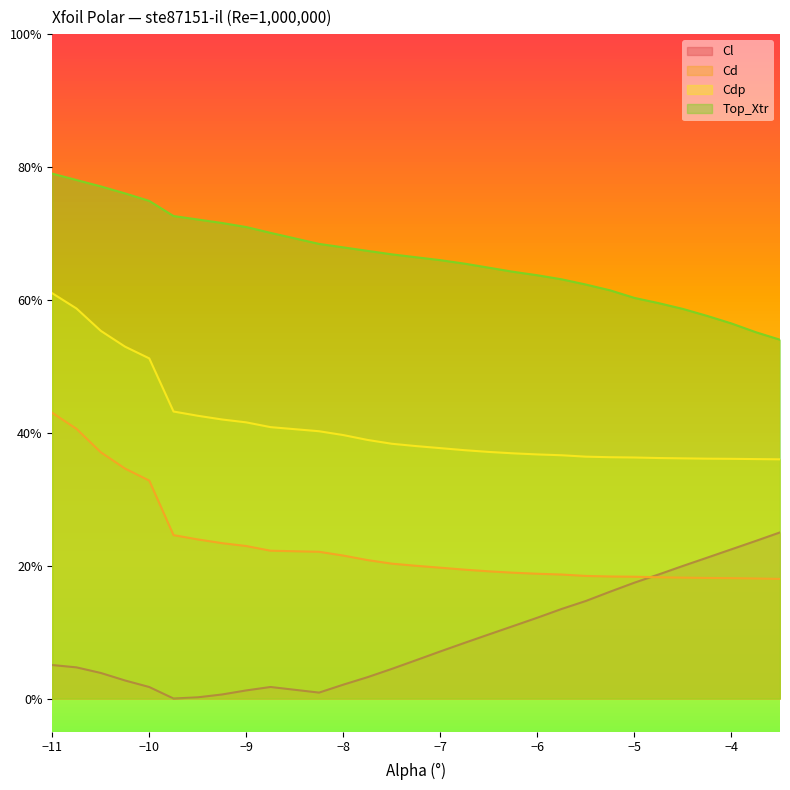

List the labels in order of Cl value, smallest first.

-9.75, -9.5, -9.25, -8.25, -9.0, -10.0, -8.75, -8.0, -10.25, -7.75, -10.5, -7.5, -10.75, -11.0, -7.25, -7.0, -6.75, -6.5, -6.25, -6.0, -5.75, -5.5, -5.25, -5.0, -4.75, -4.5, -4.25, -4.0, -3.75, -3.5